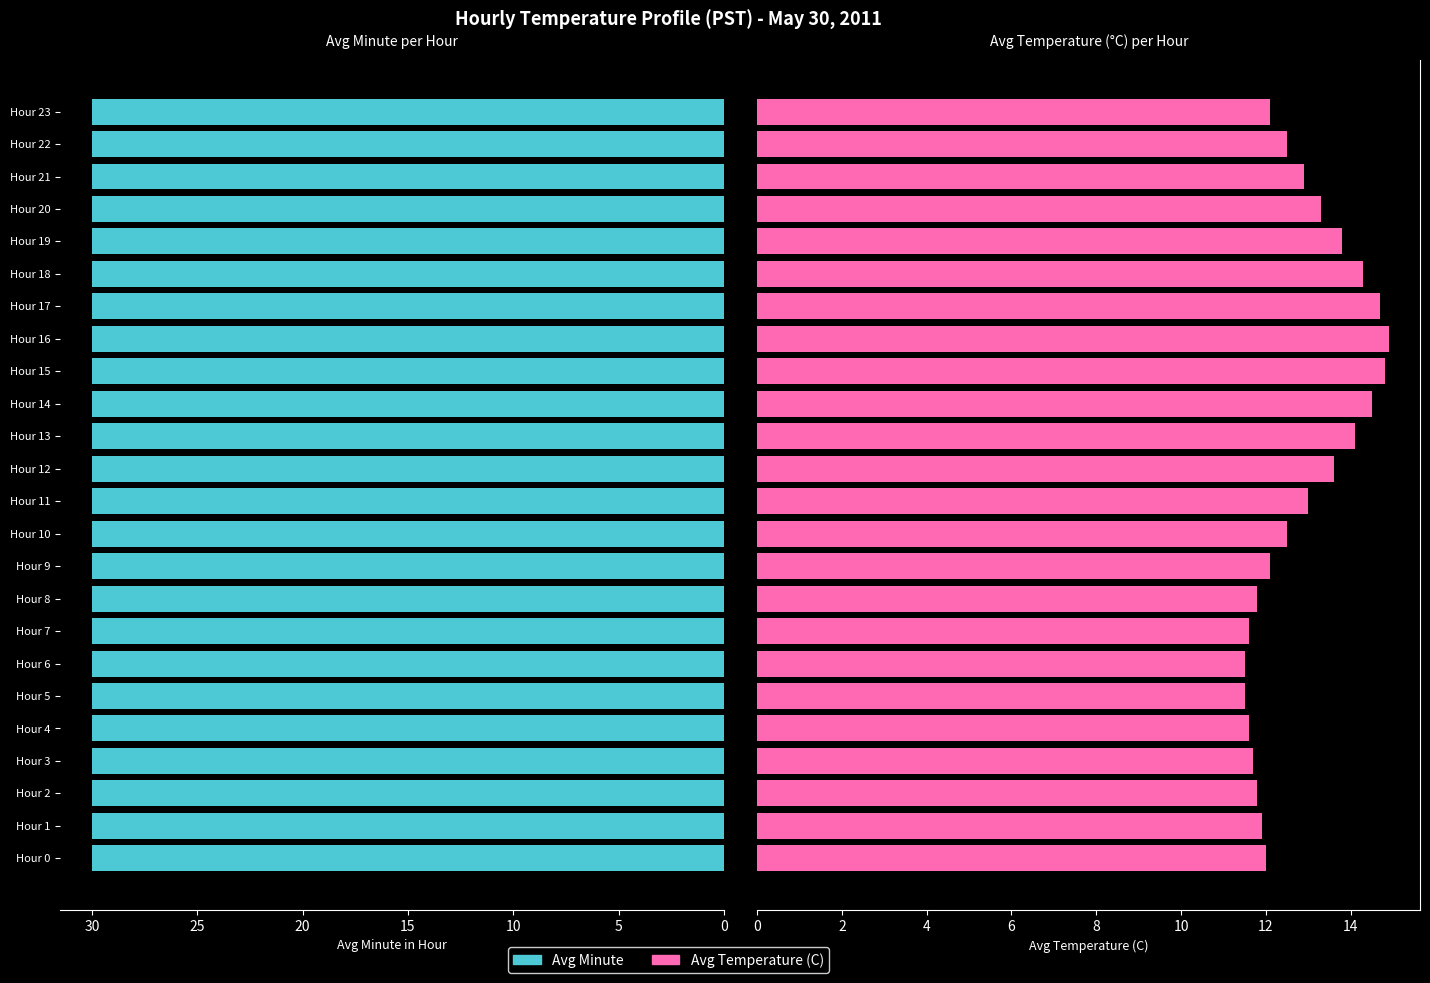

What are all the series names shown in the legend?

Avg Minute, Avg Temperature (C)